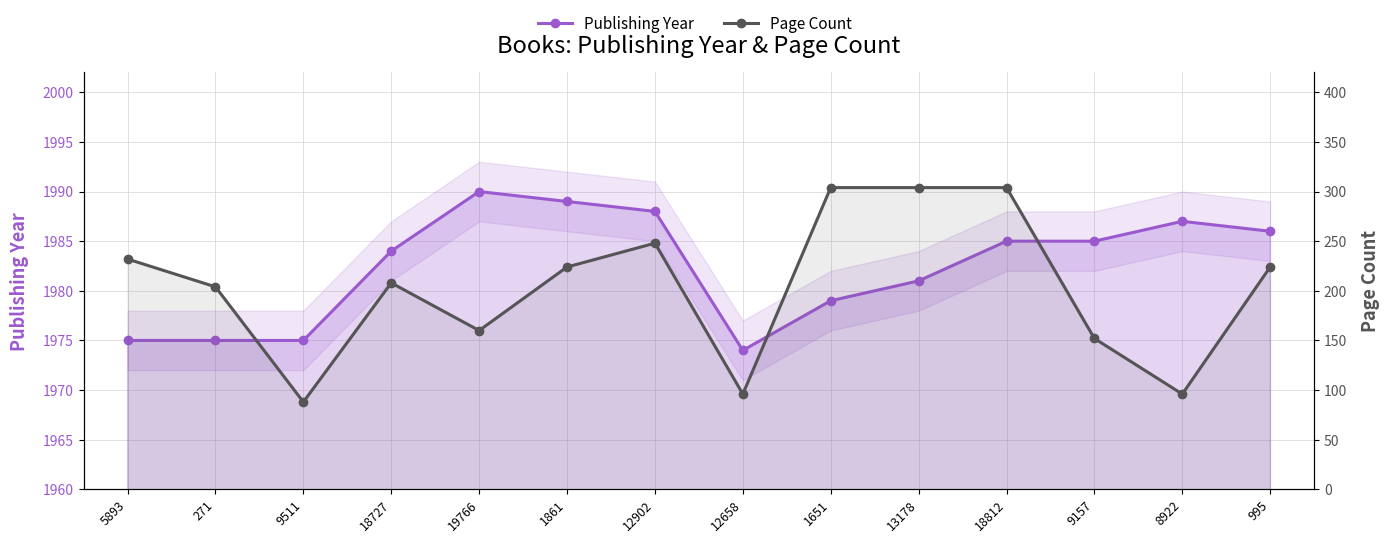

What is the difference between the maximum and minimum values in the Publishing Year series?

16